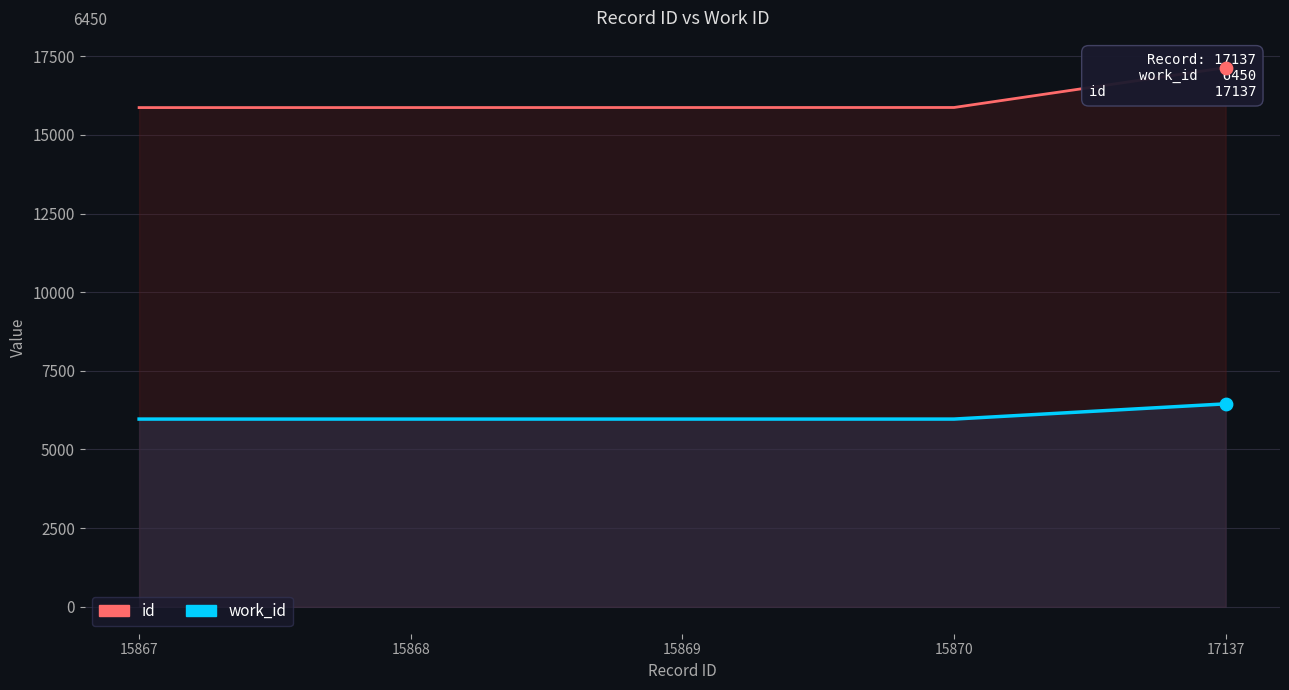

What are all the series names shown in the legend?

work_id, id